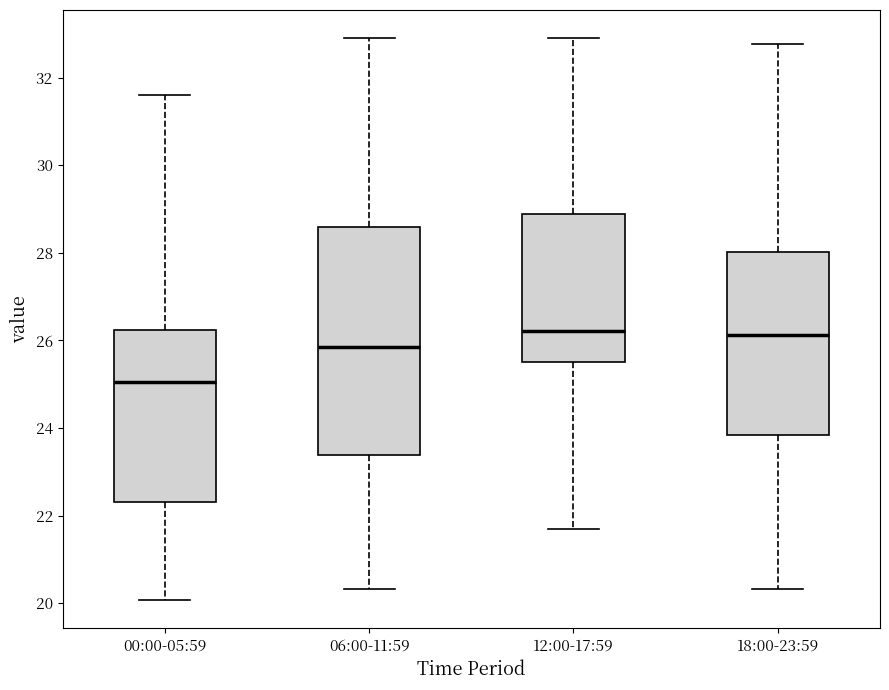

Which box is the tallest, from its lower edge to its upper edge?

06:00-11:59